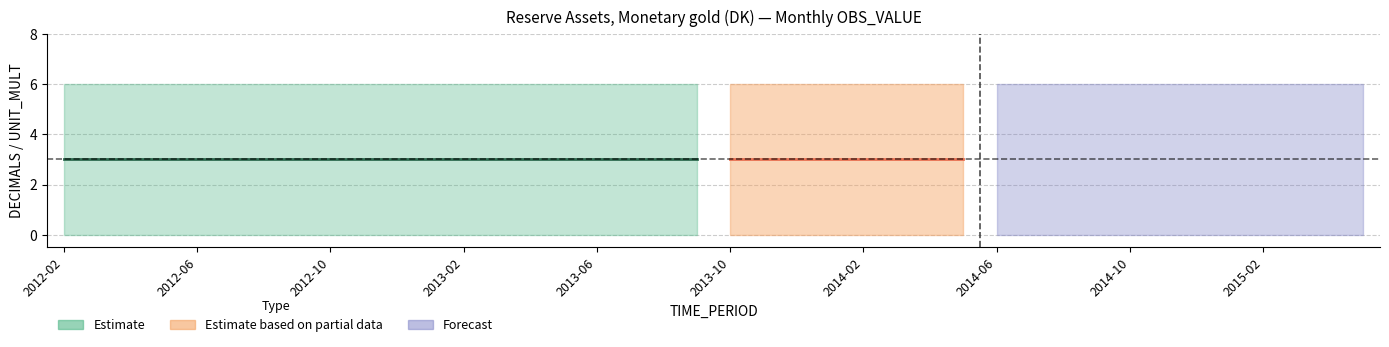

How many series are shown in this chart?

3